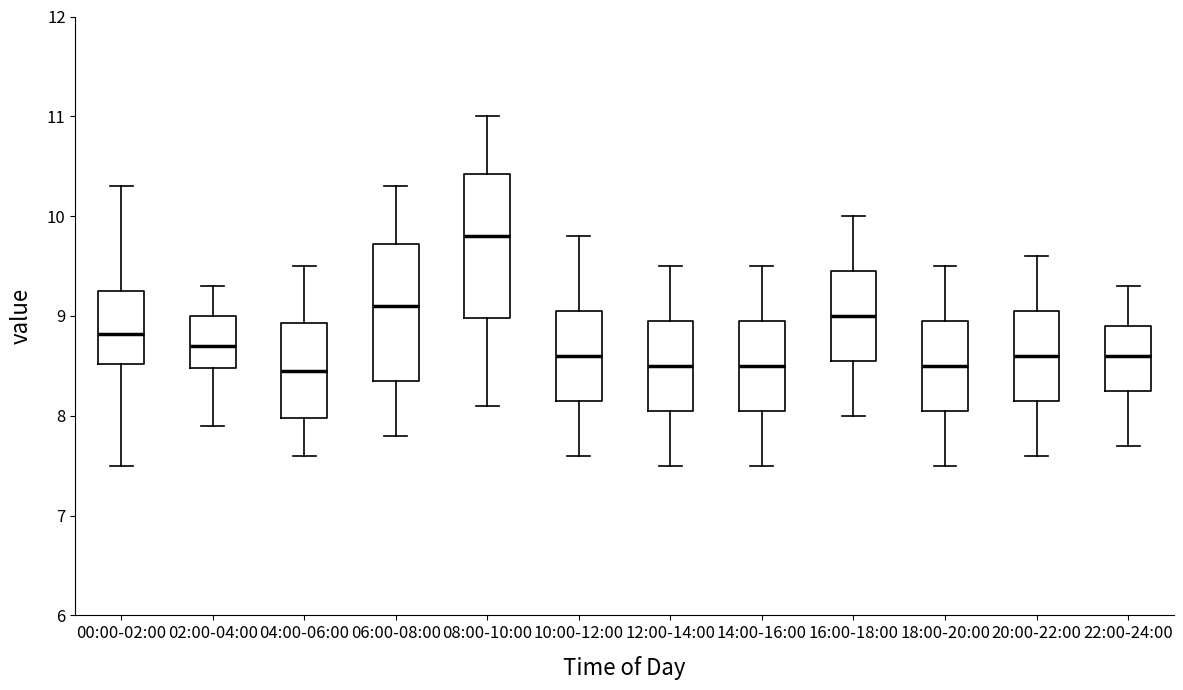

Reading left to right, transcribe this box plot: for each box, give where its median line is, the range the box spans, and where its two whiskers end, as read against the y-axis. The values are not printed on the chart, so give them approximately, as read against the axis.

00:00-02:00: median 8.8, box 8.5 to 9.2, whiskers 7.5 to 10.3
02:00-04:00: median 8.7, box 8.5 to 9.0, whiskers 7.9 to 9.3
04:00-06:00: median 8.5, box 8.0 to 8.9, whiskers 7.6 to 9.5
06:00-08:00: median 9.1, box 8.4 to 9.7, whiskers 7.8 to 10.3
08:00-10:00: median 9.8, box 9.0 to 10.4, whiskers 8.1 to 11.0
10:00-12:00: median 8.6, box 8.2 to 9.1, whiskers 7.6 to 9.8
12:00-14:00: median 8.5, box 8.1 to 9.0, whiskers 7.5 to 9.5
14:00-16:00: median 8.5, box 8.1 to 9.0, whiskers 7.5 to 9.5
16:00-18:00: median 9.0, box 8.6 to 9.5, whiskers 8.0 to 10.0
18:00-20:00: median 8.5, box 8.1 to 9.0, whiskers 7.5 to 9.5
20:00-22:00: median 8.6, box 8.2 to 9.1, whiskers 7.6 to 9.6
22:00-24:00: median 8.6, box 8.3 to 8.9, whiskers 7.7 to 9.3